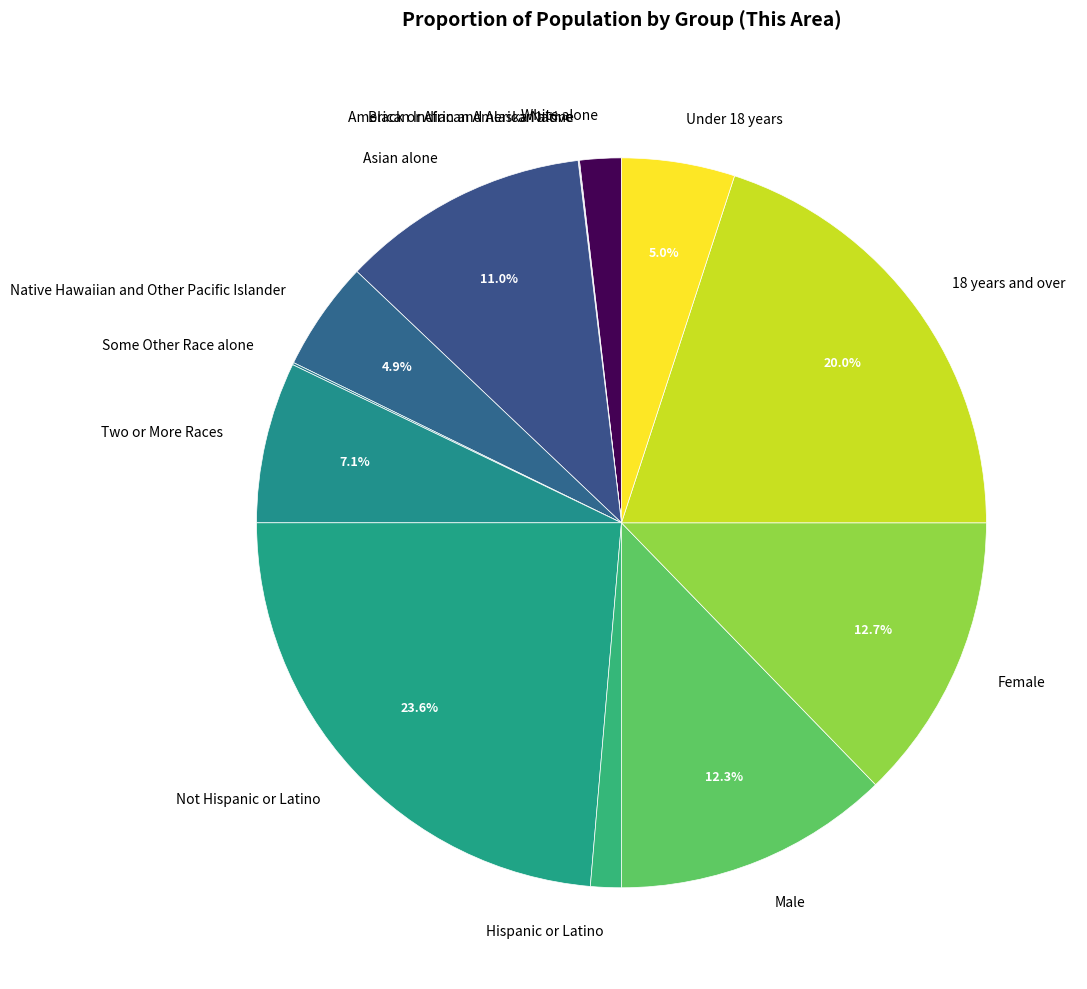

What percentage is the White alone slice, to the nearest percent?

2%